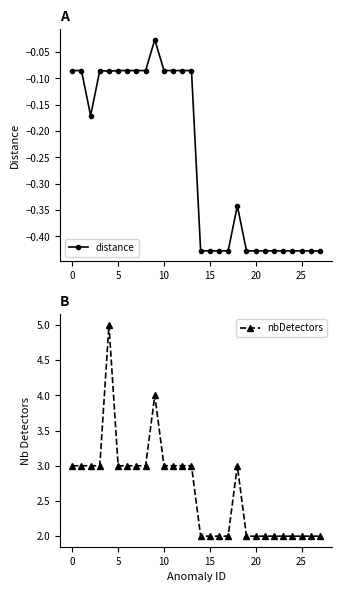

What is the value of the distance point at the 21st from the left?

-0.1